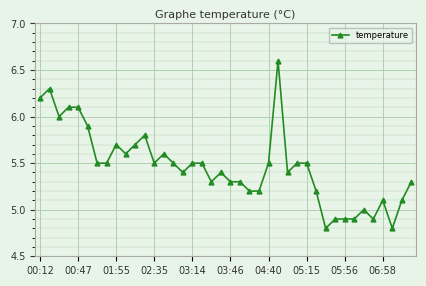

True or false: the data has more than 0 interior local peaks.

True